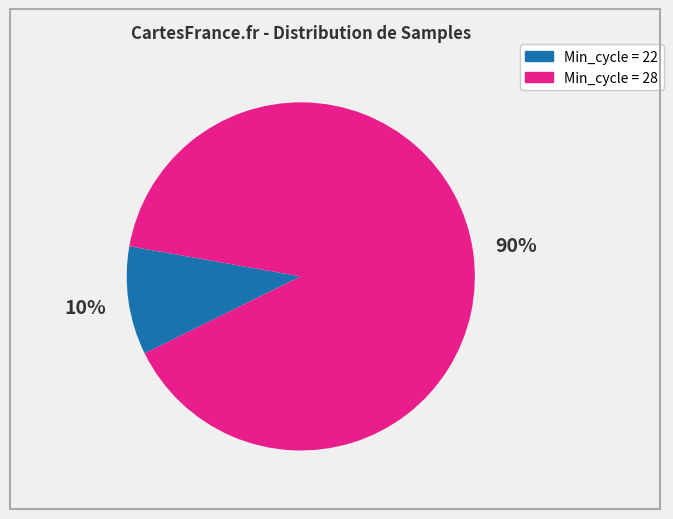

To the nearest percent, what is the difference between the largest and smallest slice percentages?

80%